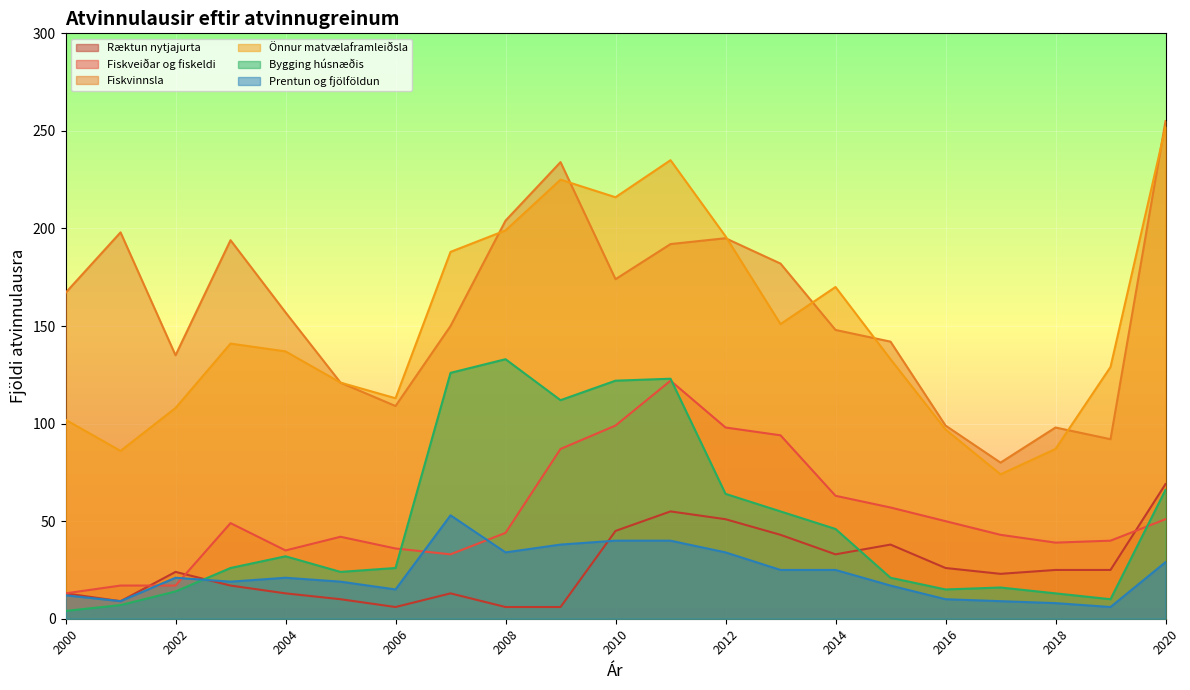

What is the difference between the highest and lowest values at 2008?

198